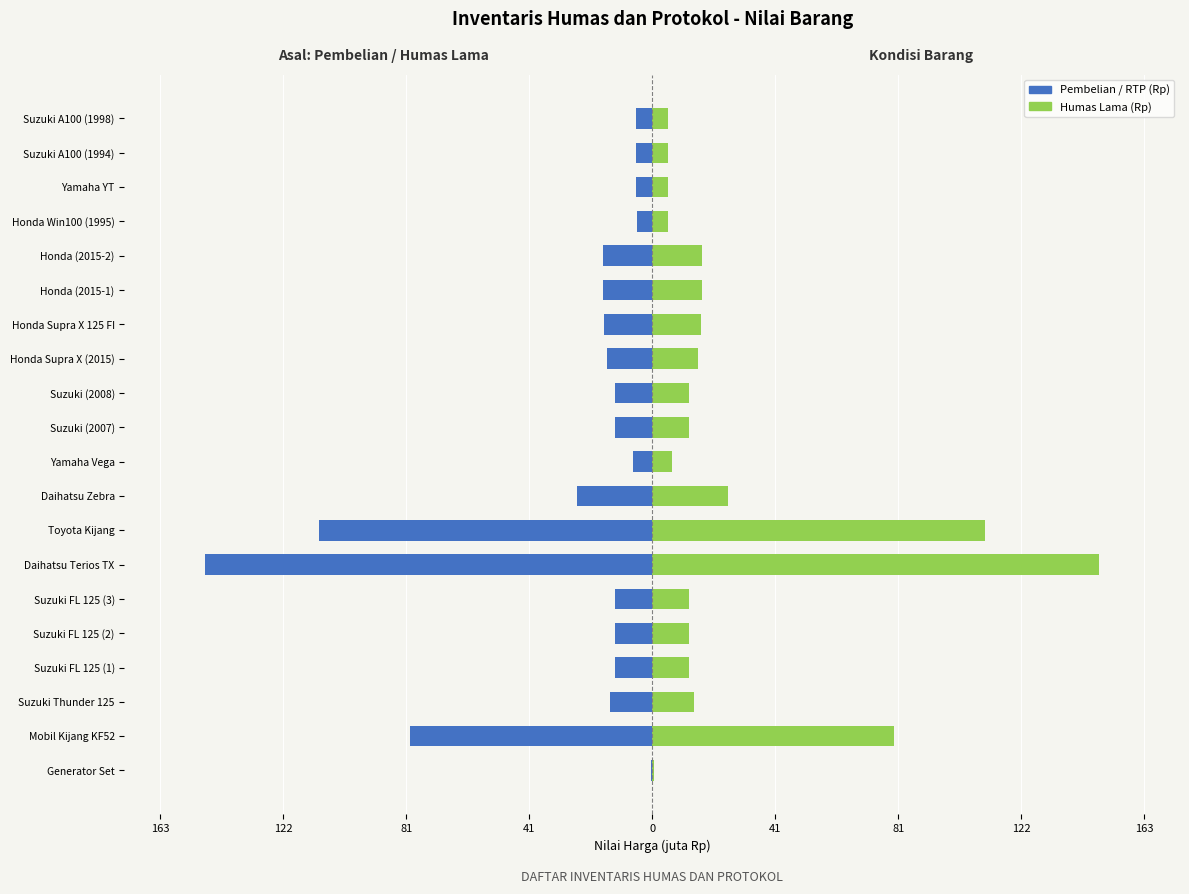

True or false: RTP / Humas Lama (Rp) has a value of 23.4 at 12.

False